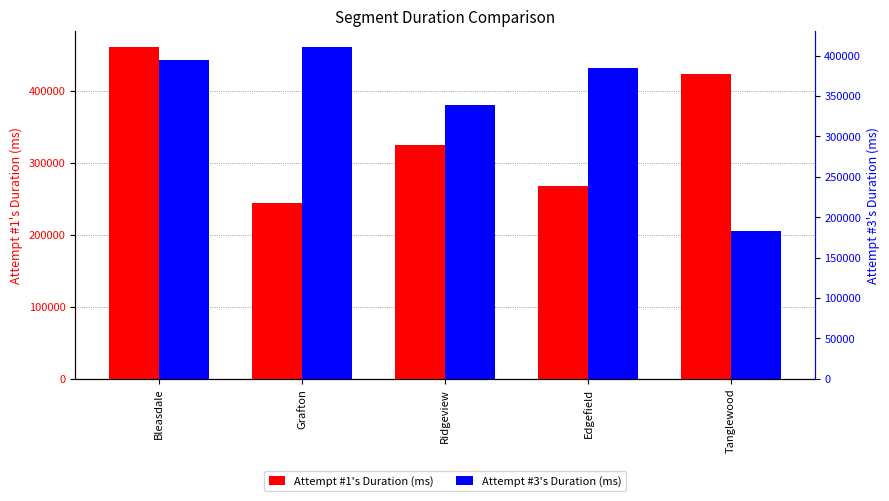

True or false: Attempt #3's Duration (ms) has a value of 410102 at Grafton.

True